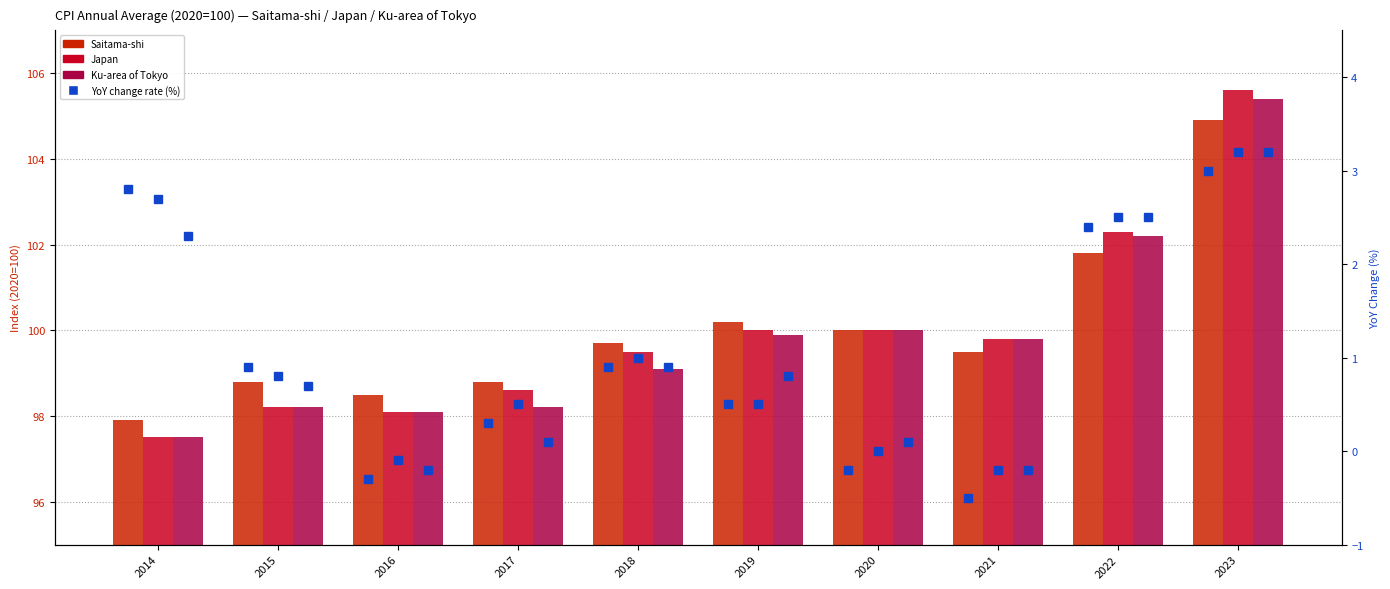

Is it true that Saitama-shi YoY% equals 0.5 at 2015?

False